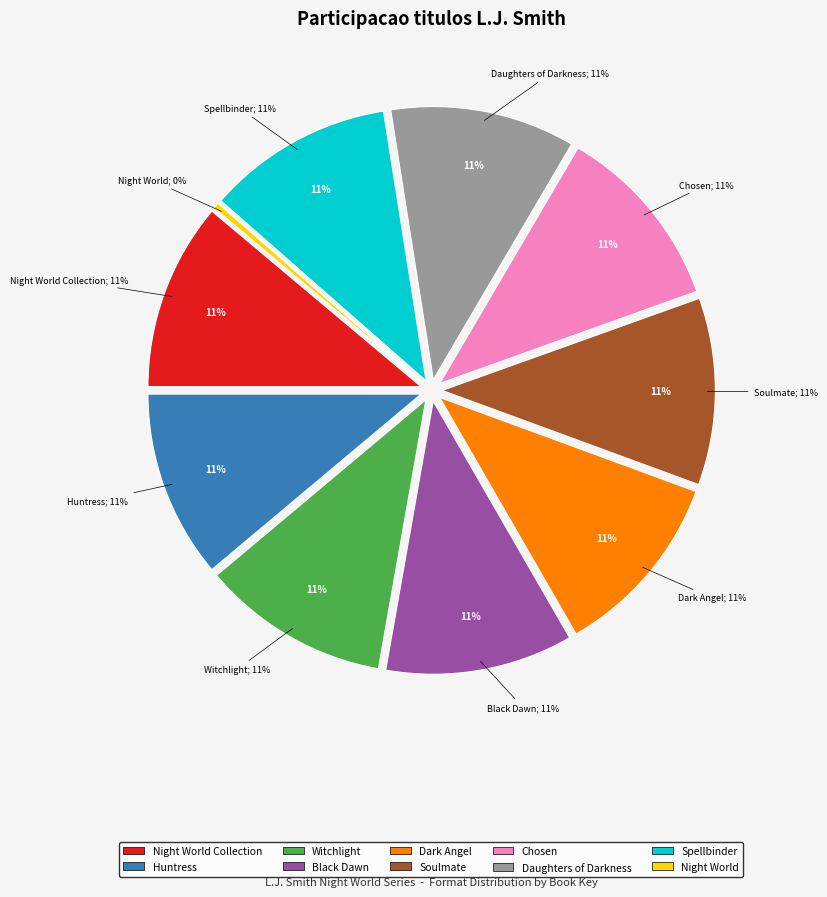

Does Daughters of Darkness account for over 50% of the chart?

No